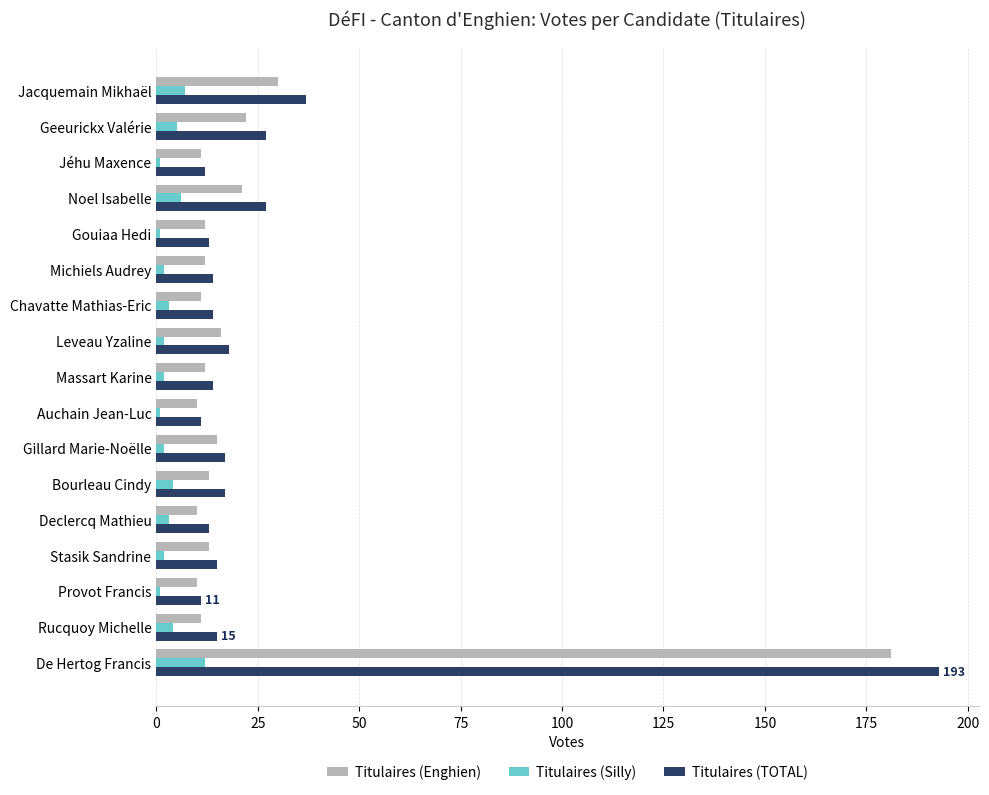

Which series has the largest range (max minus min)?

Titulaires (TOTAL)